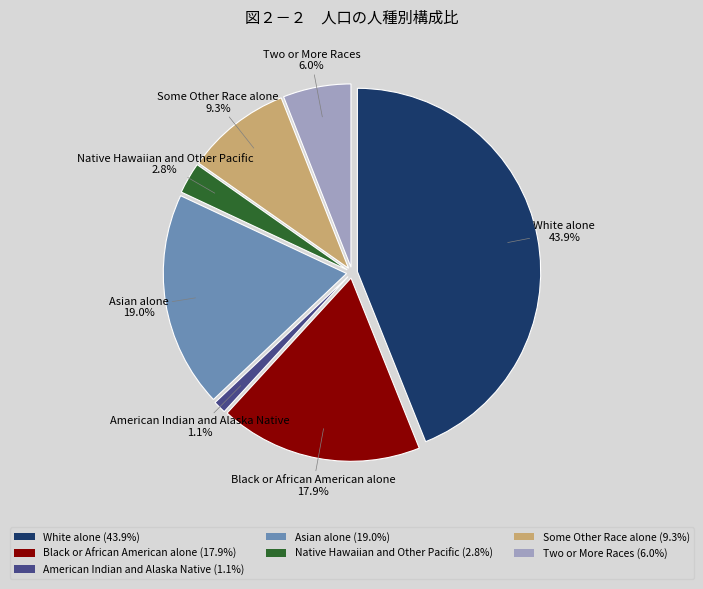

Does any single category account for the majority?

No